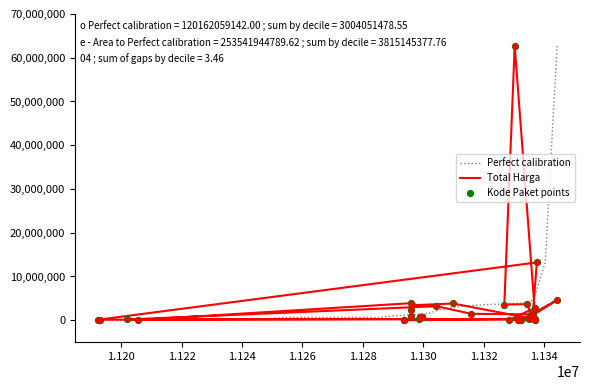

Which series has the largest total across all categories?

Perfect calibration